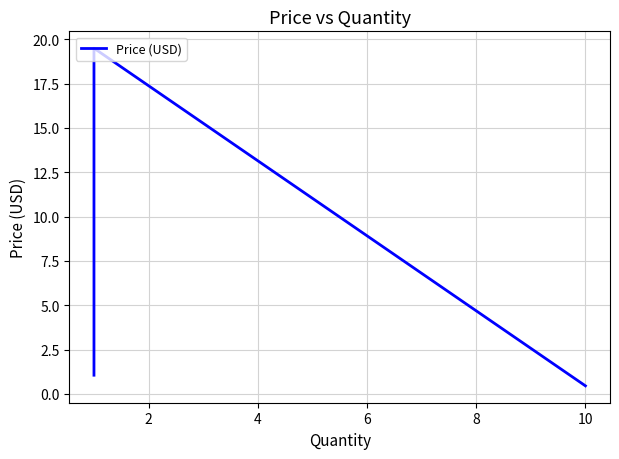

How many lines are shown in the chart?

1